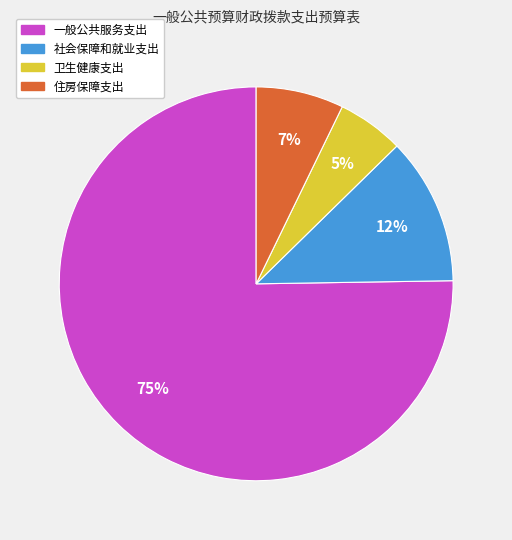

Is the sum of 一般公共服务支出 and 卫生健康支出 greater than half?

Yes